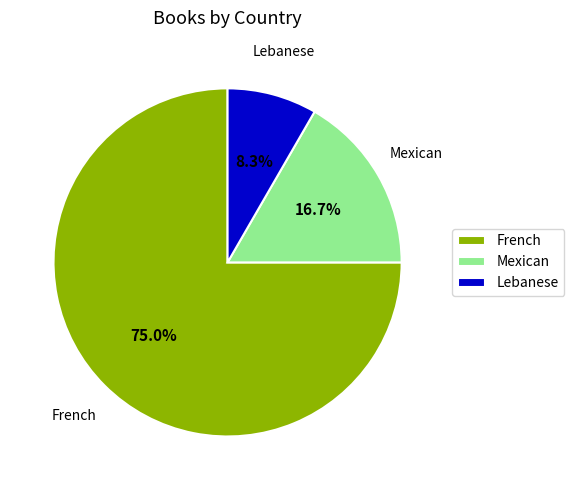

What percentage is NOT represented by Lebanese?

91.7%